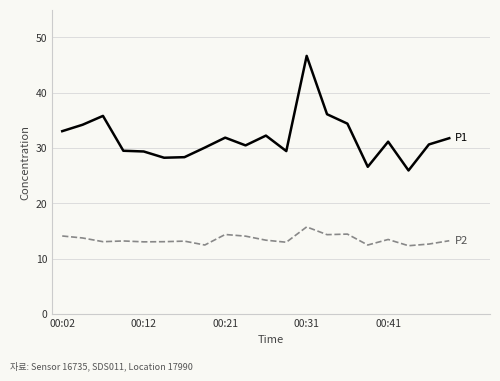

What is the smallest value displayed?

12.4